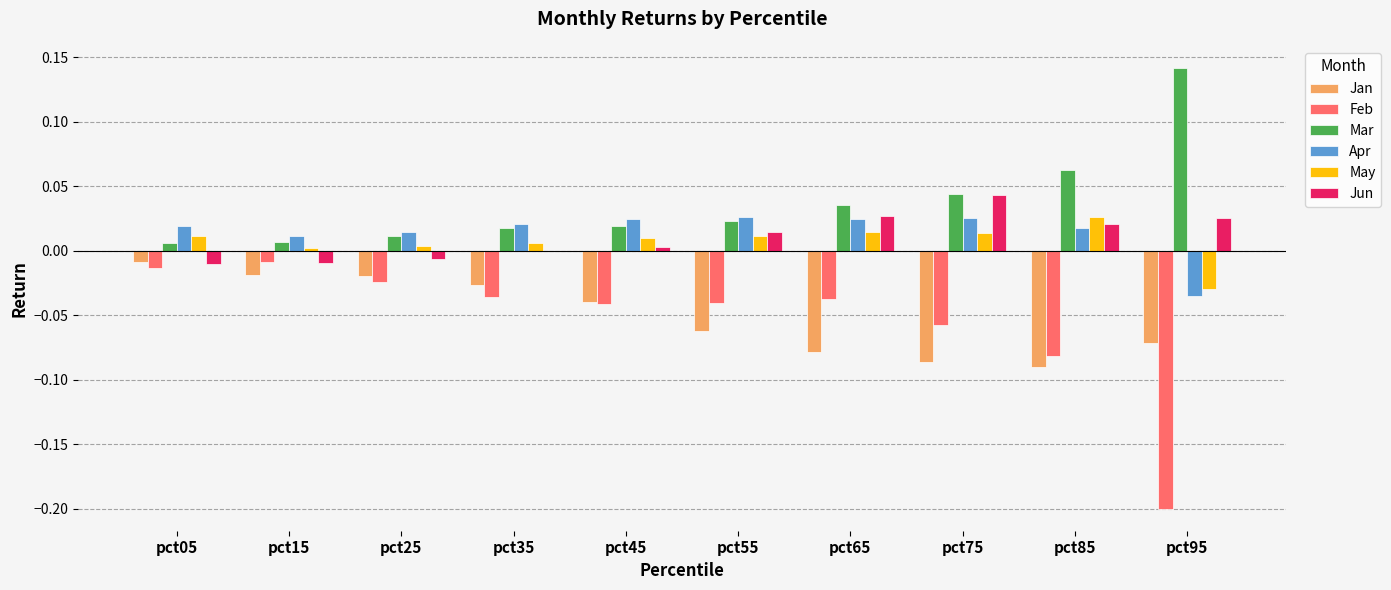

How many categories are shown in the chart?

10